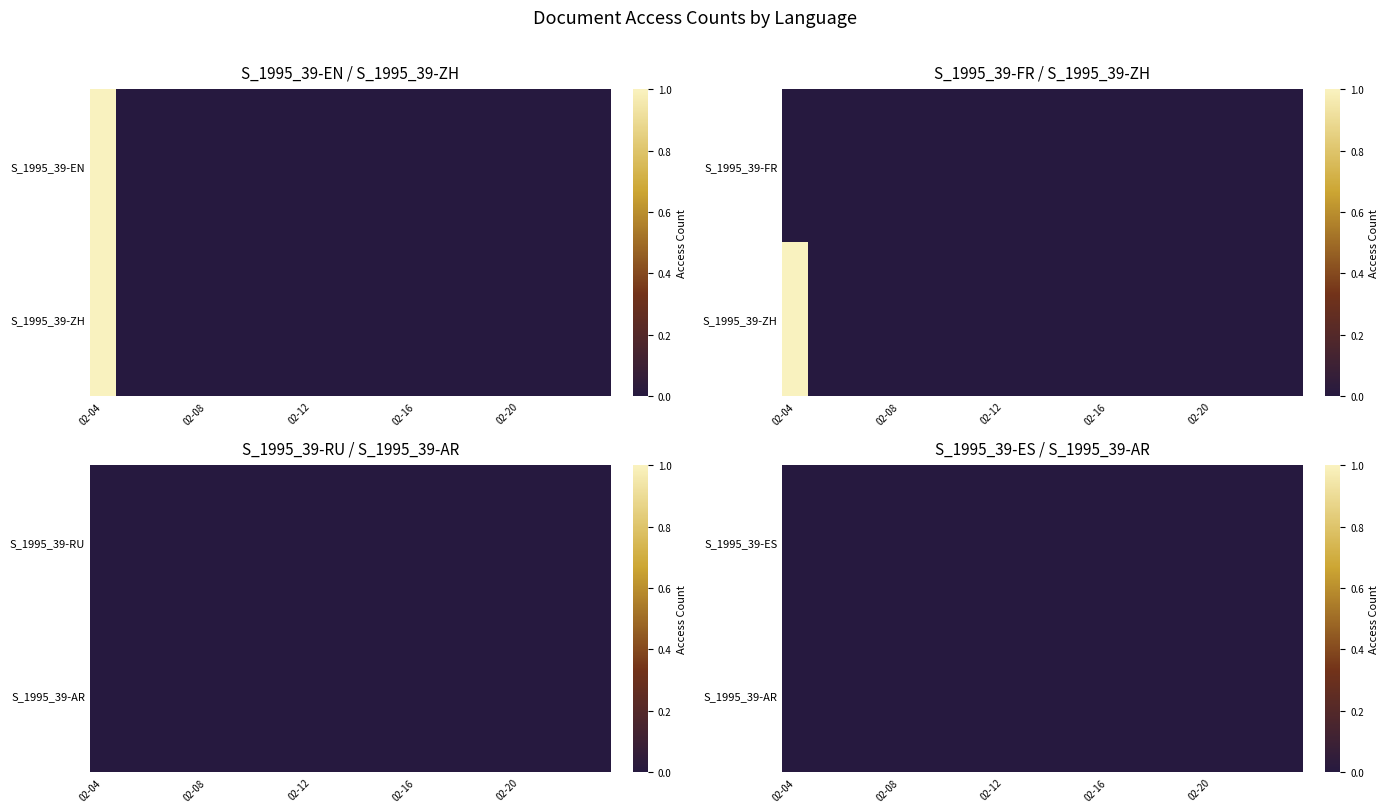

Reading right to left, what are all the values shown in this chart?

S_1995_39-EN: 0	0	0	0	0	0	0	0	0	0	0	0	0	0	0	0	0	0	0	1
S_1995_39-FR: 0	0	0	0	0	0	0	0	0	0	0	0	0	0	0	0	0	0	0	0
S_1995_39-RU: 0	0	0	0	0	0	0	0	0	0	0	0	0	0	0	0	0	0	0	0
S_1995_39-AR: 0	0	0	0	0	0	0	0	0	0	0	0	0	0	0	0	0	0	0	0
S_1995_39-ZH: 0	0	0	0	0	0	0	0	0	0	0	0	0	0	0	0	0	0	0	1
S_1995_39-ES: 0	0	0	0	0	0	0	0	0	0	0	0	0	0	0	0	0	0	0	0